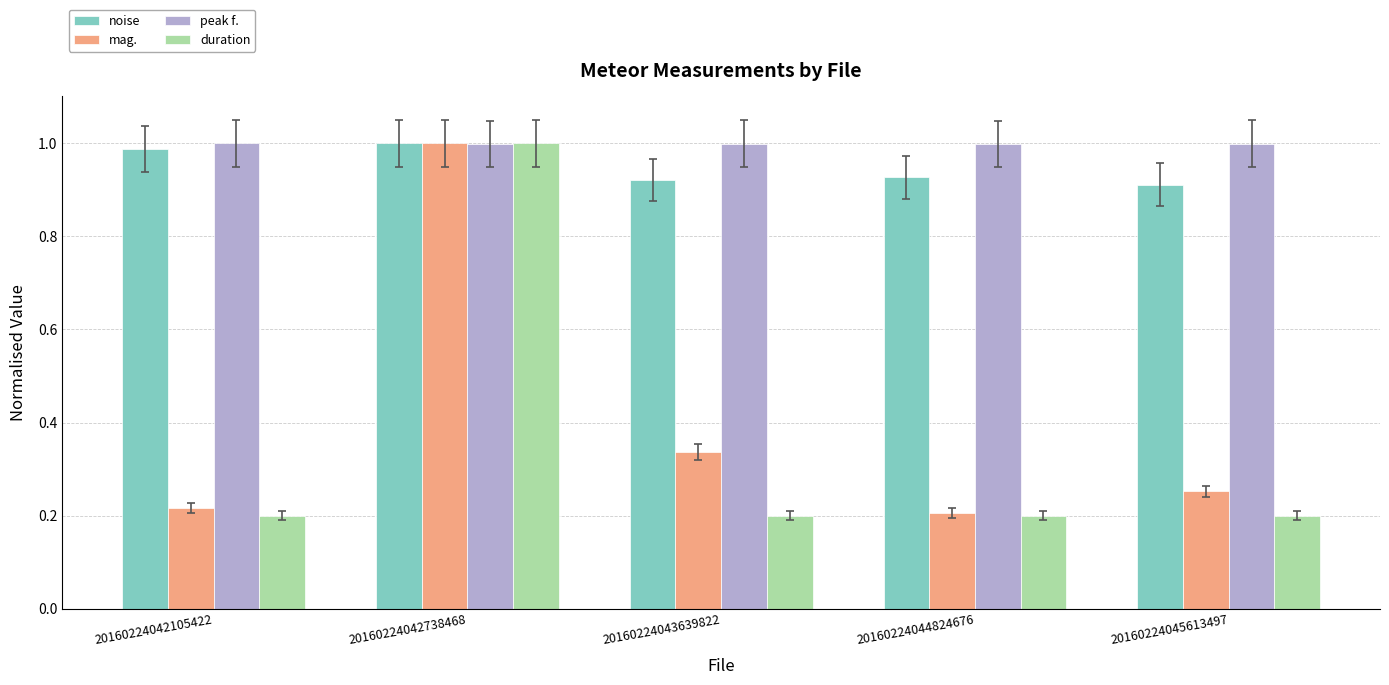

Are the bars horizontal?

No